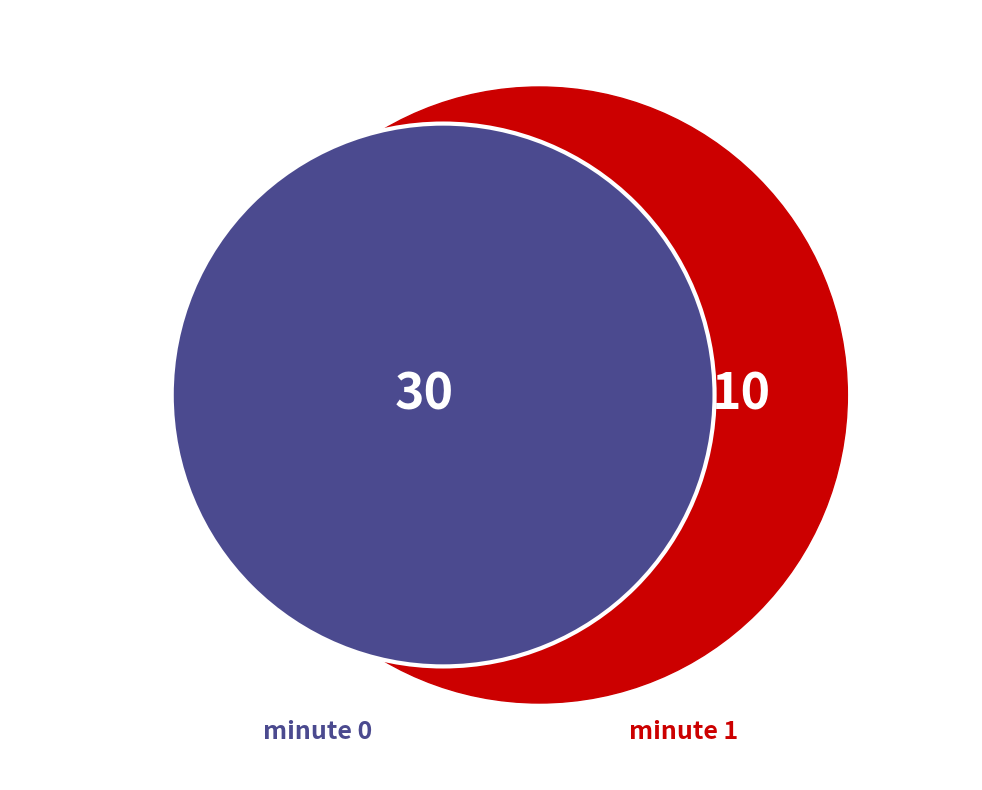

Does minute 0 account for over 50% of the chart?

Yes